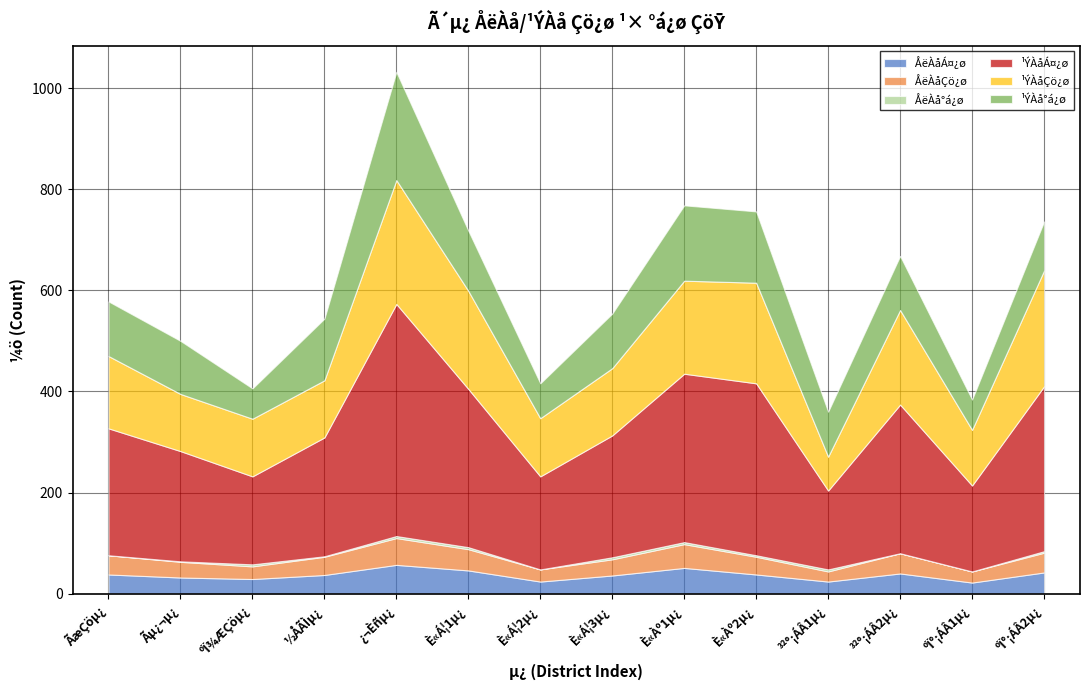

Where is the first local minimum for ÅëÀå°á¿ø?

½ÅÃÌµ¿